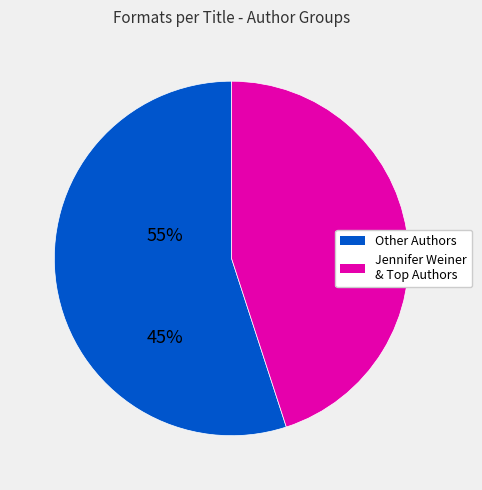

Is there a majority slice in this chart?

Yes